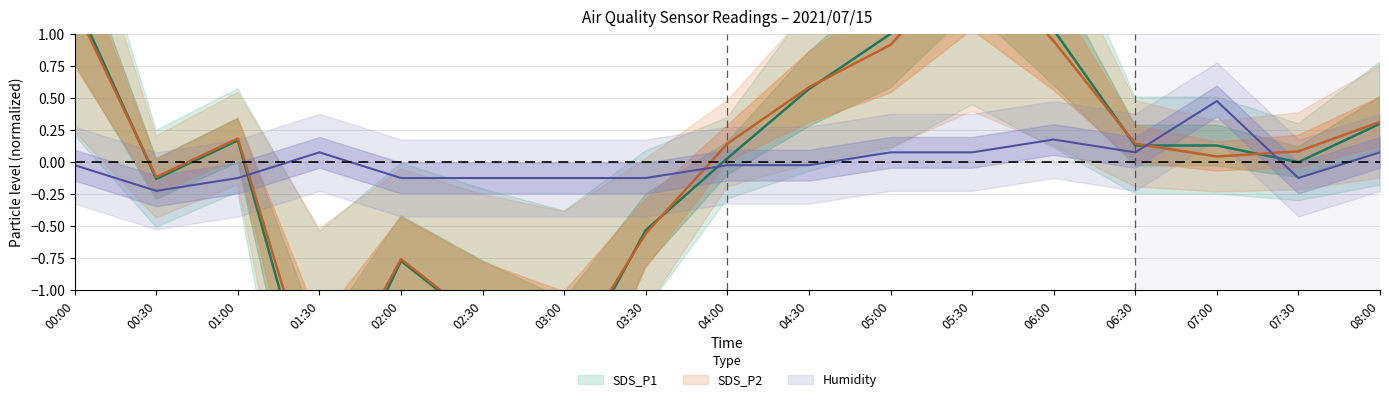

Is it true that SDS_P1 equals -0.5 at 03:00?

False